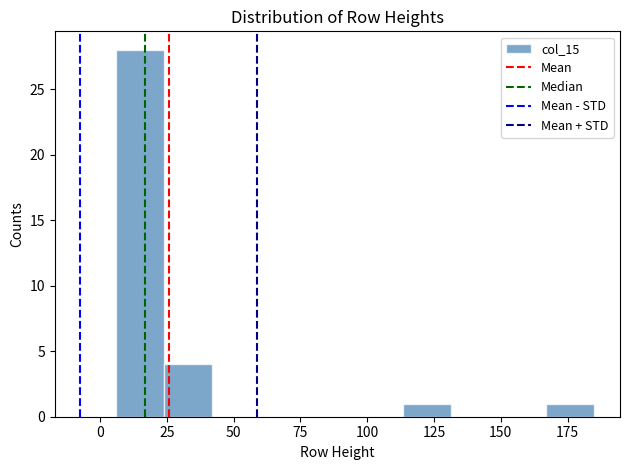

Read against the x-axis, roughly where is the centre of the tallest bar?

15